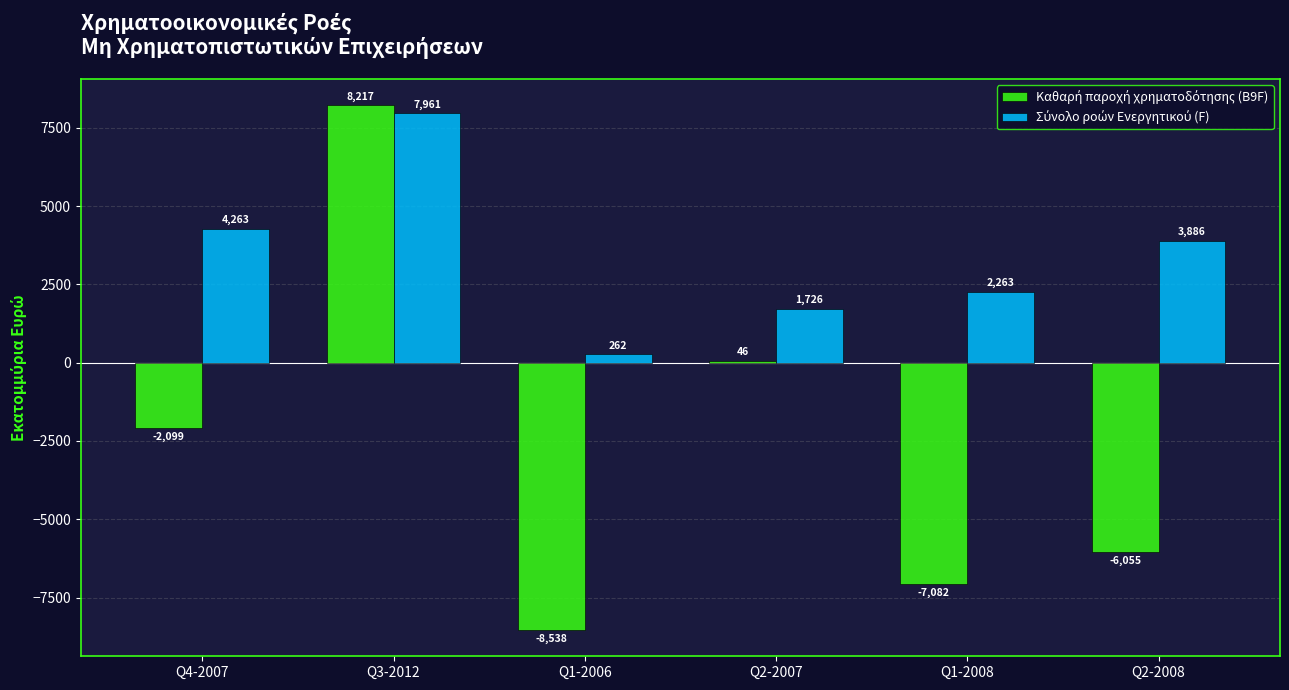

Are the bars horizontal?

No